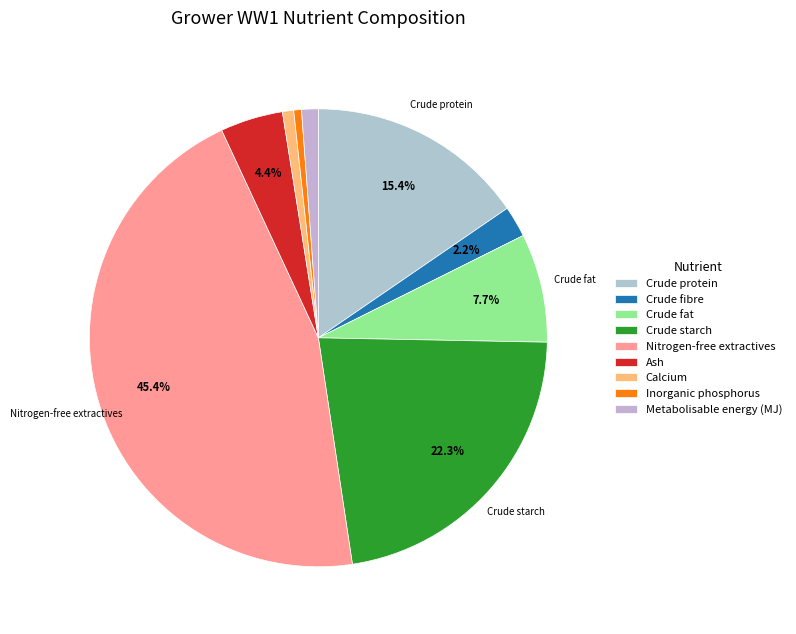

True or false: Crude starch accounts for 22% of the total.

True